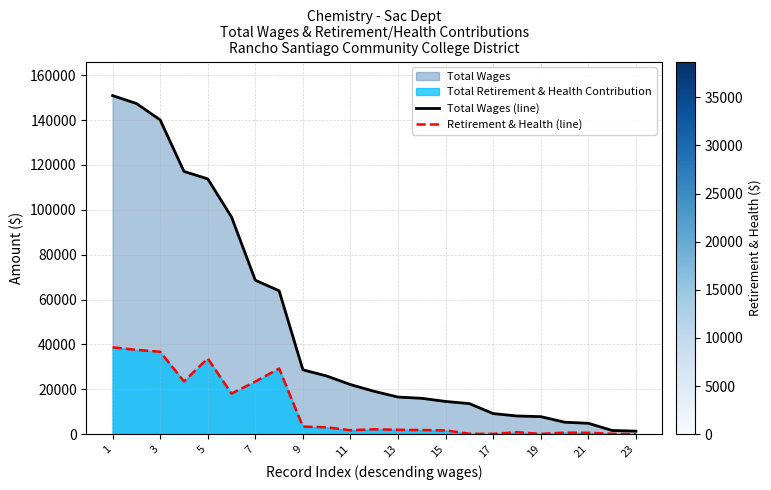

What is the maximum value for Retirement & Health (line)?

38692